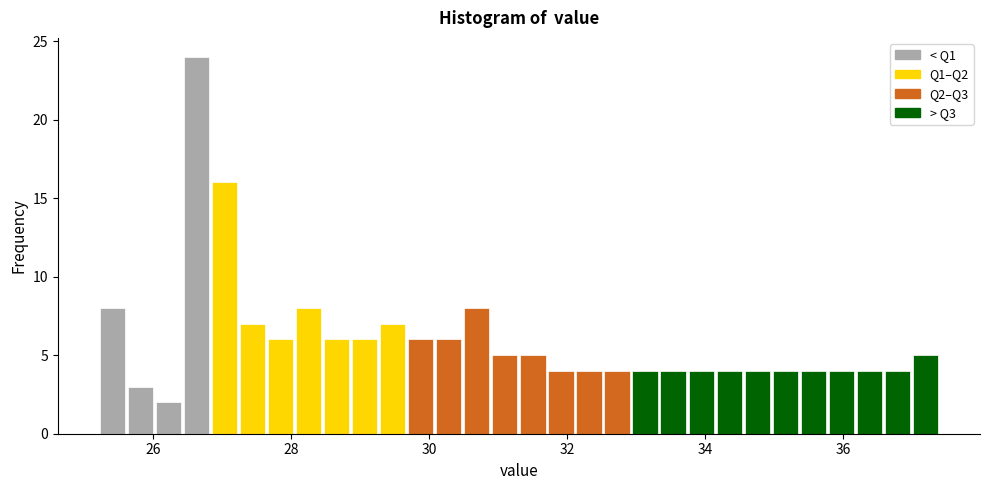

Around what value on the x-axis is the tallest bar? Give the approximate position of its centre, as read against the axis.

26.6